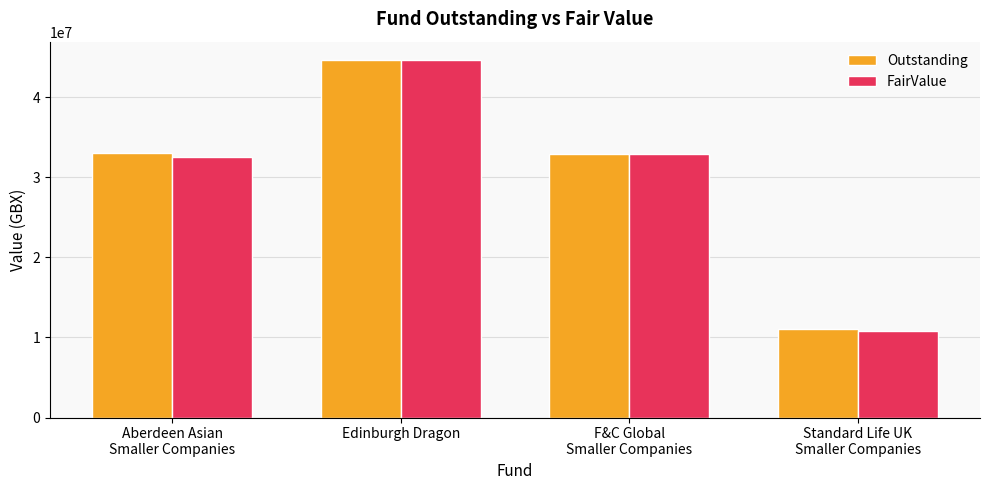

At how many categories does at least one series exceed 17995539?

3